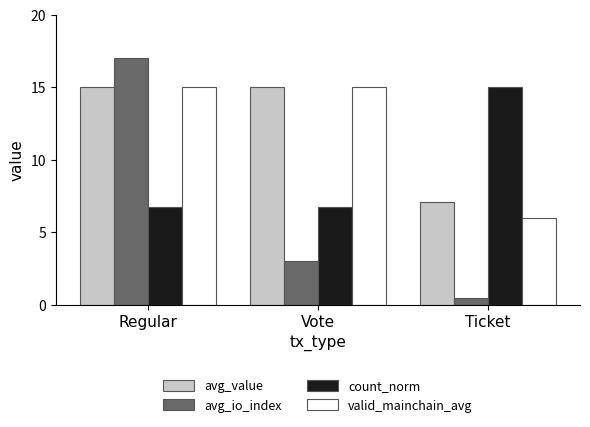

How many data points in avg_value are less than 15?

1